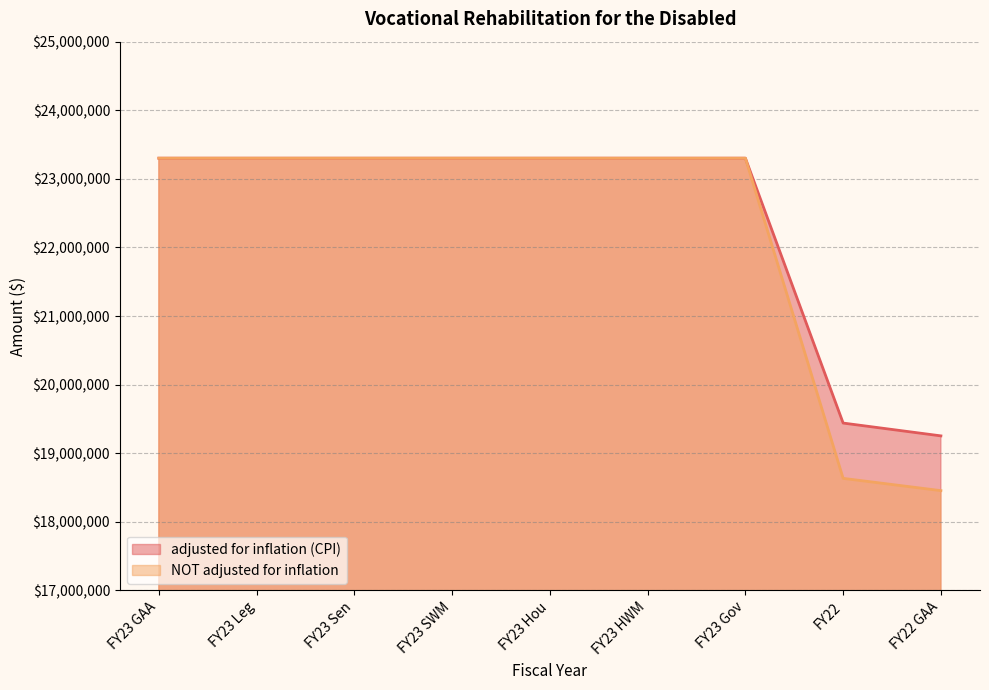

What is the value of the adjusted for inflation (CPI) point at the 4th from the left?

23301449